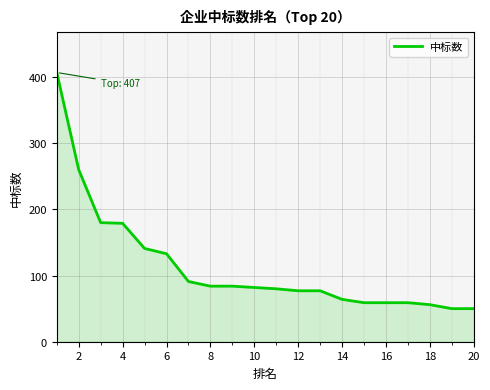

What is the difference between the maximum and minimum values?

357